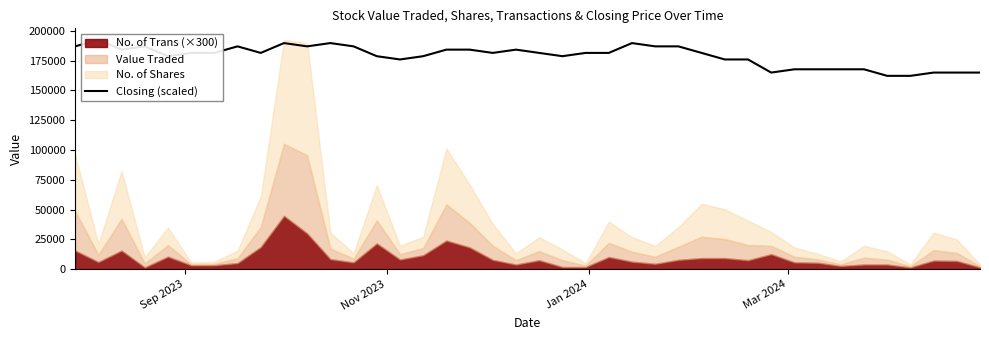

How many data points does each series have?

40